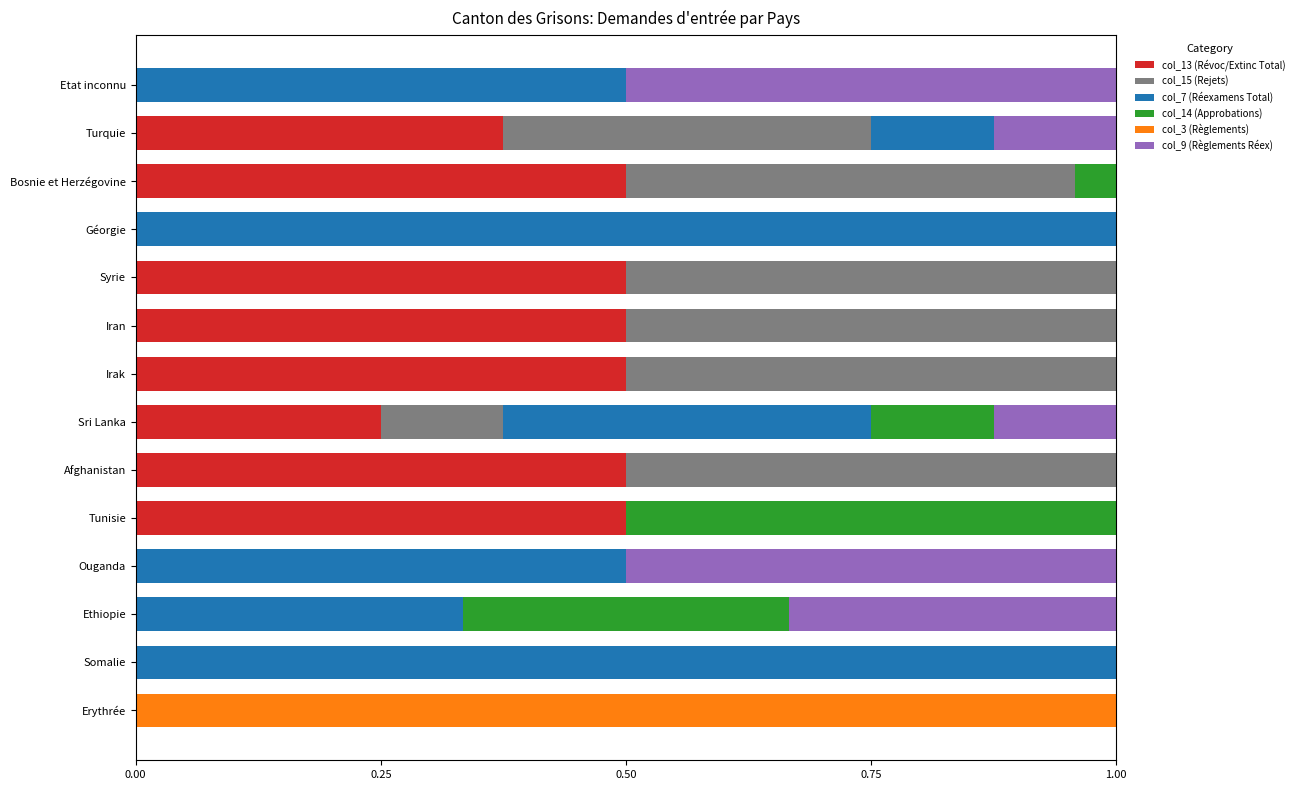

What is the total value across all series at Irak?

1.0